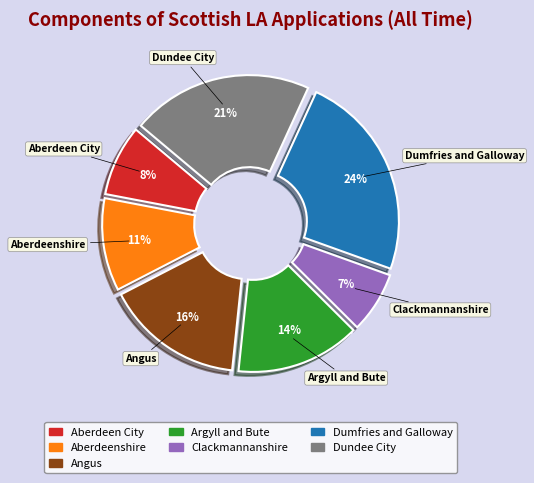

To the nearest percent, what is the difference between the Angus and Aberdeenshire slice percentages?

5%